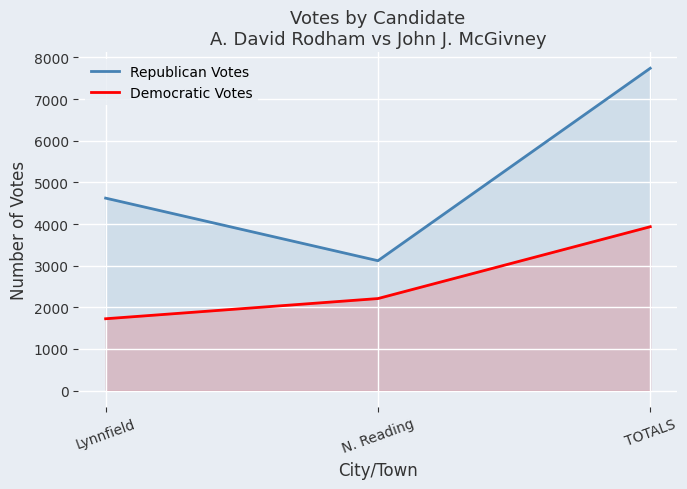

What are all the series names shown in the legend?

Republican Votes, Democratic Votes